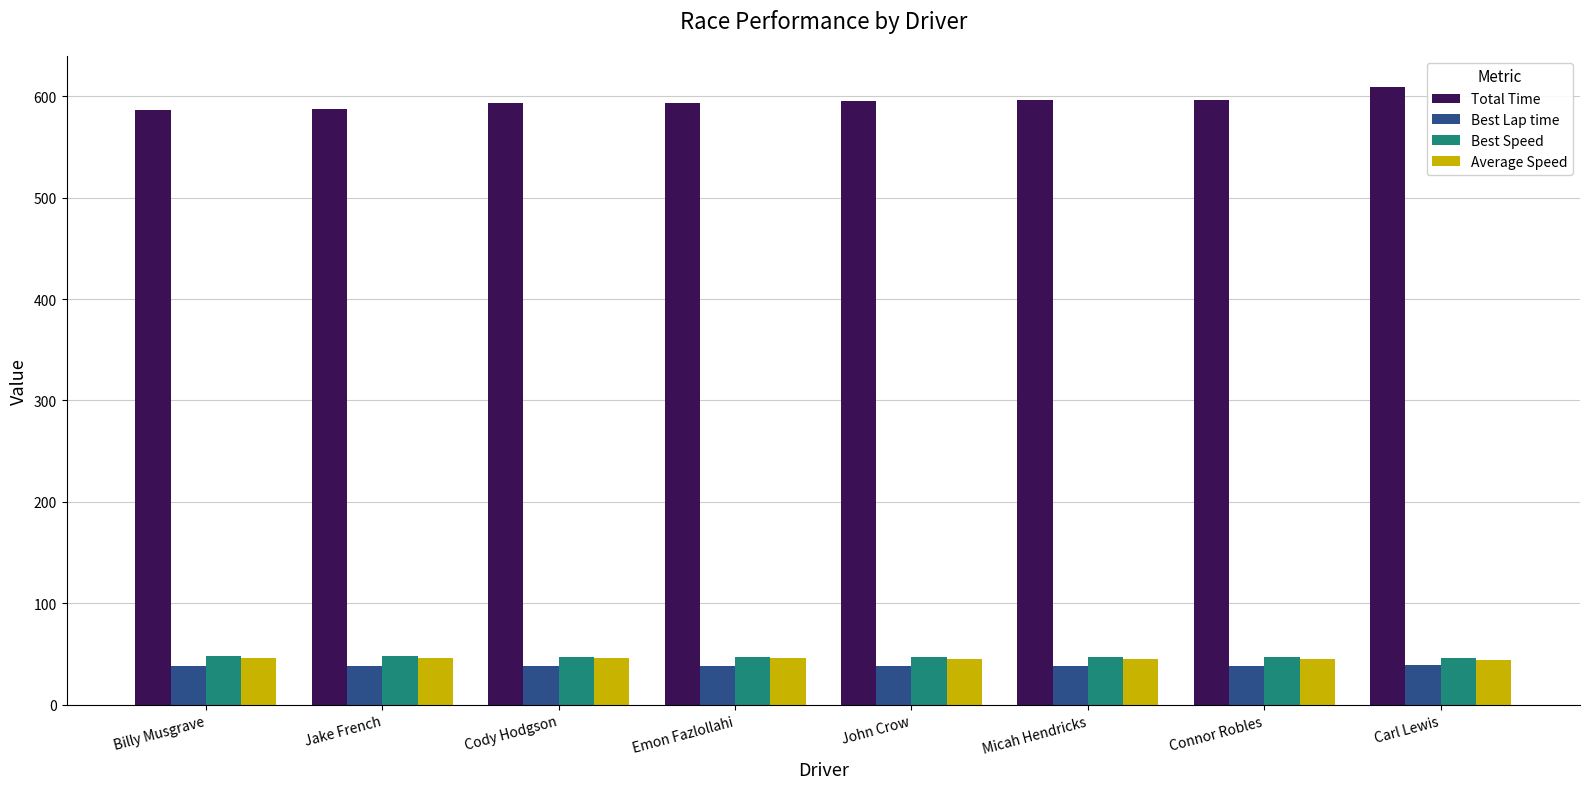

What is the spread (max minus min) of values at Carl Lewis?

570.4